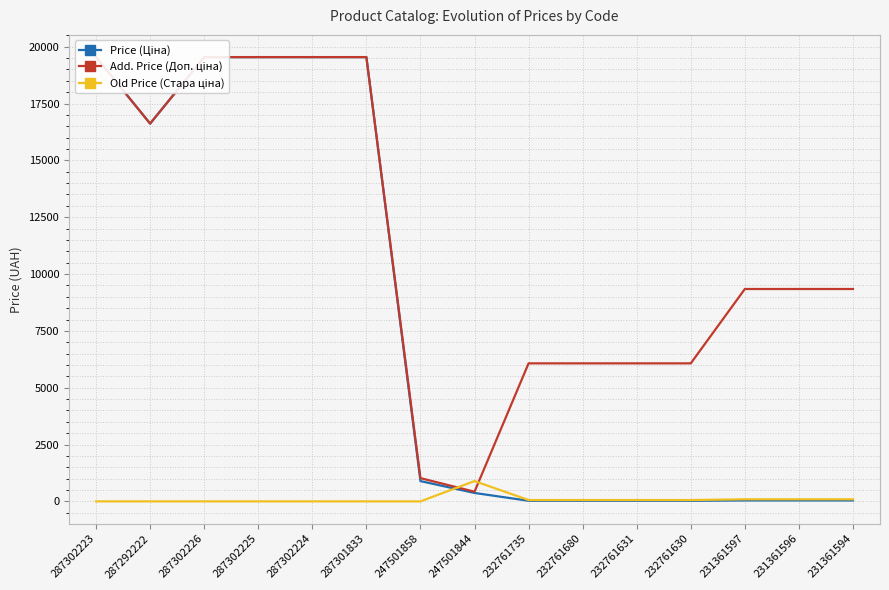

What is the label of the 15th point from the right?

287302223